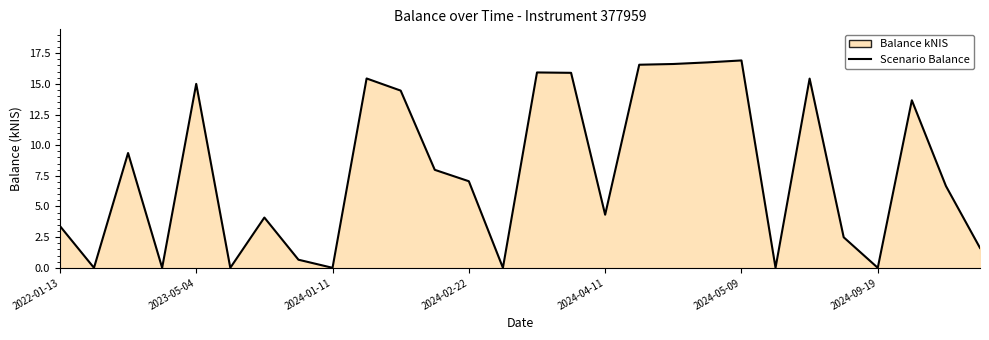

Is it true that the value at 2024-04-11 is 3.0?

False